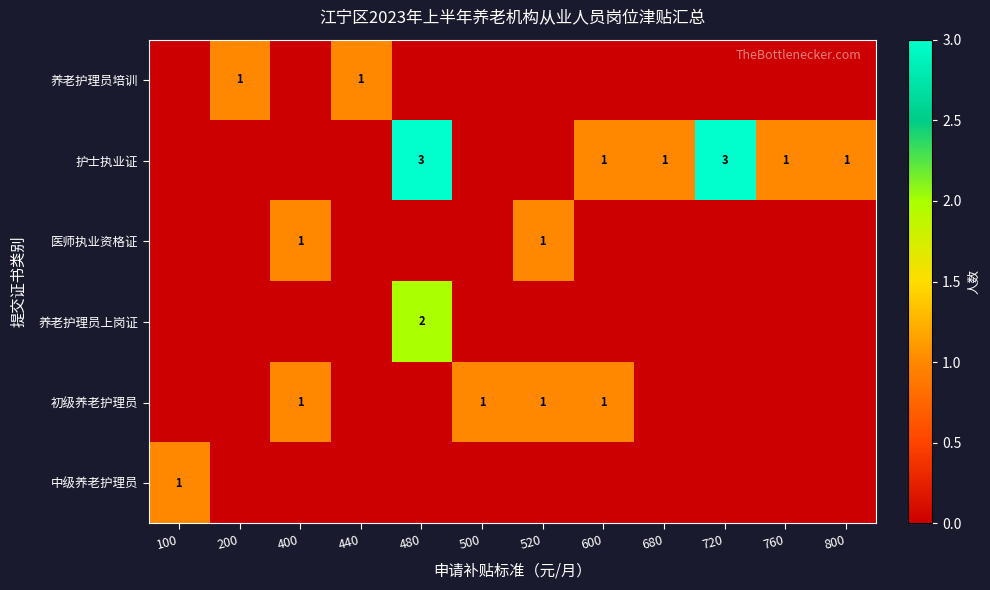

Count the number of data series in this chart.

6